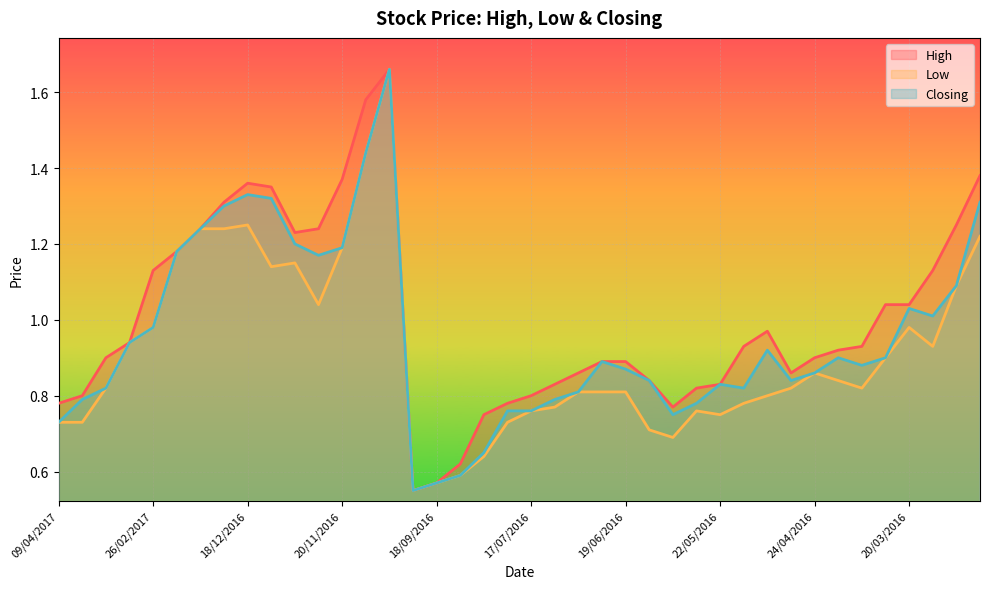

How many interior local valleys does the Low series have?

7